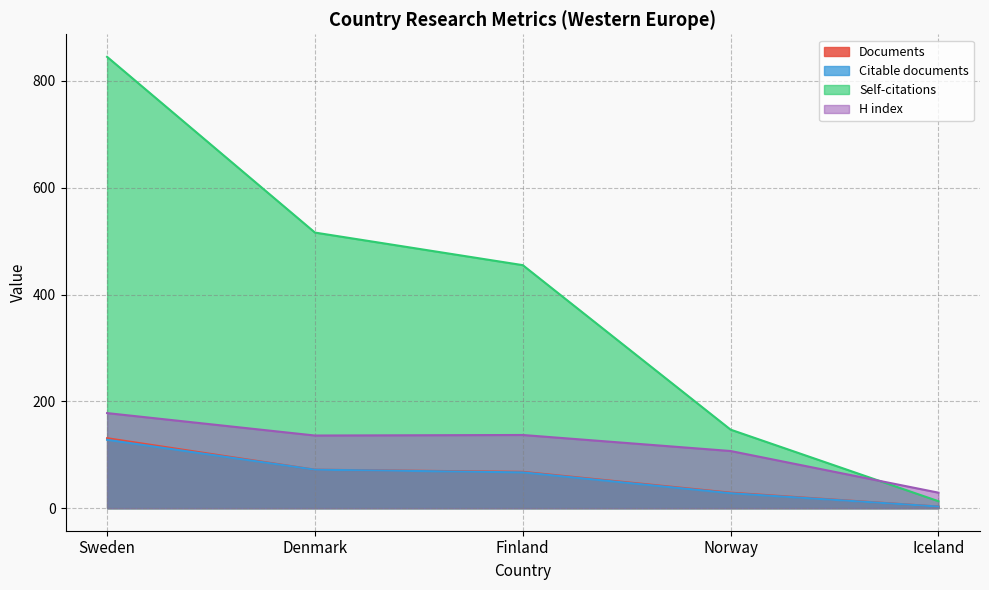

At how many categories does at least one series exceed 406?

3